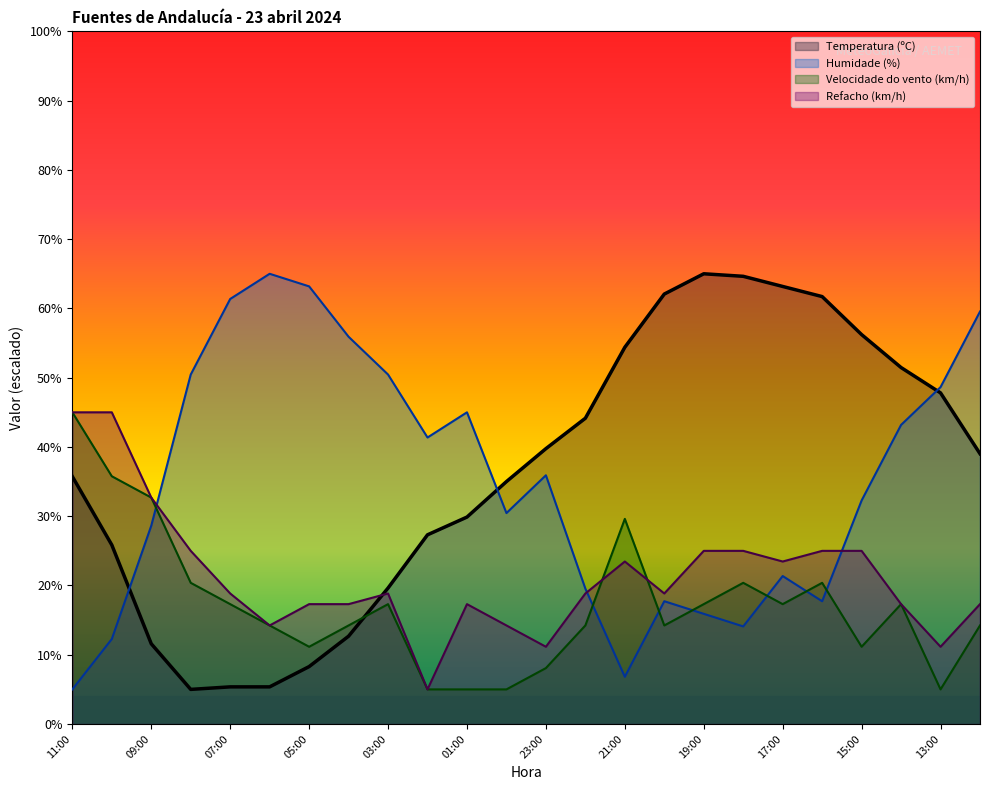

What is the average value of the Velocidade do vento (km/h) series?

17.2